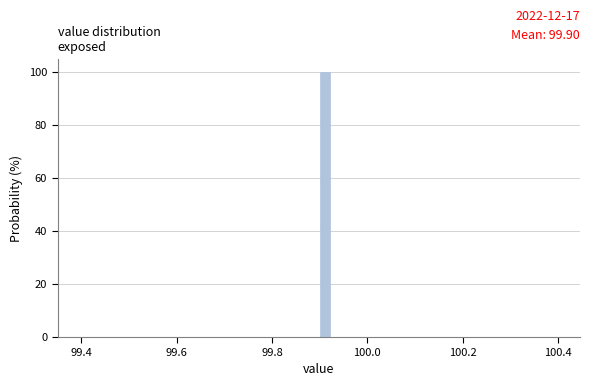

Read against the x-axis, roughly where is the centre of the tallest bar?

99.92